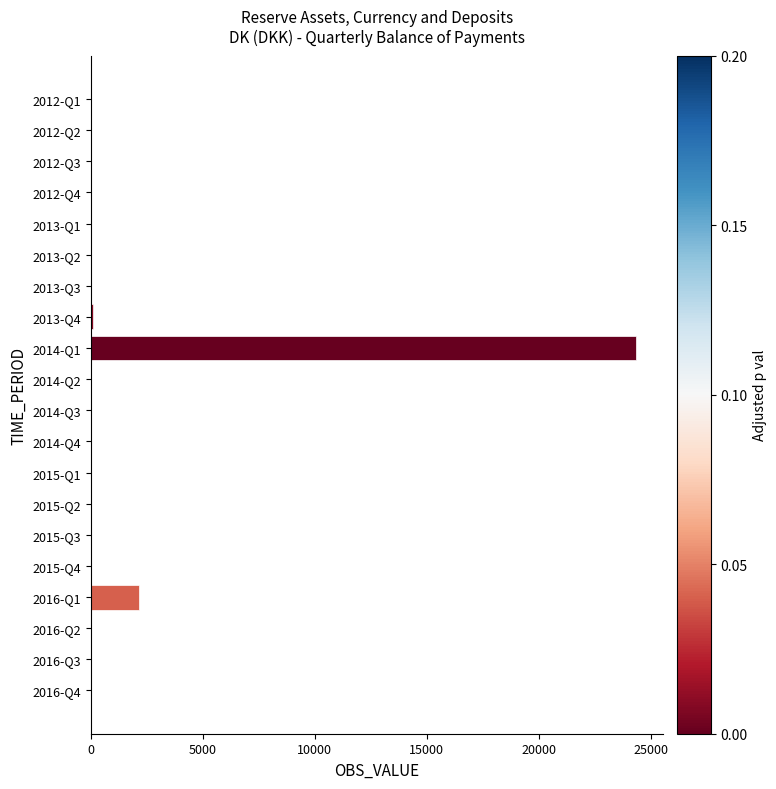

What is the maximum value shown in the chart?

24318